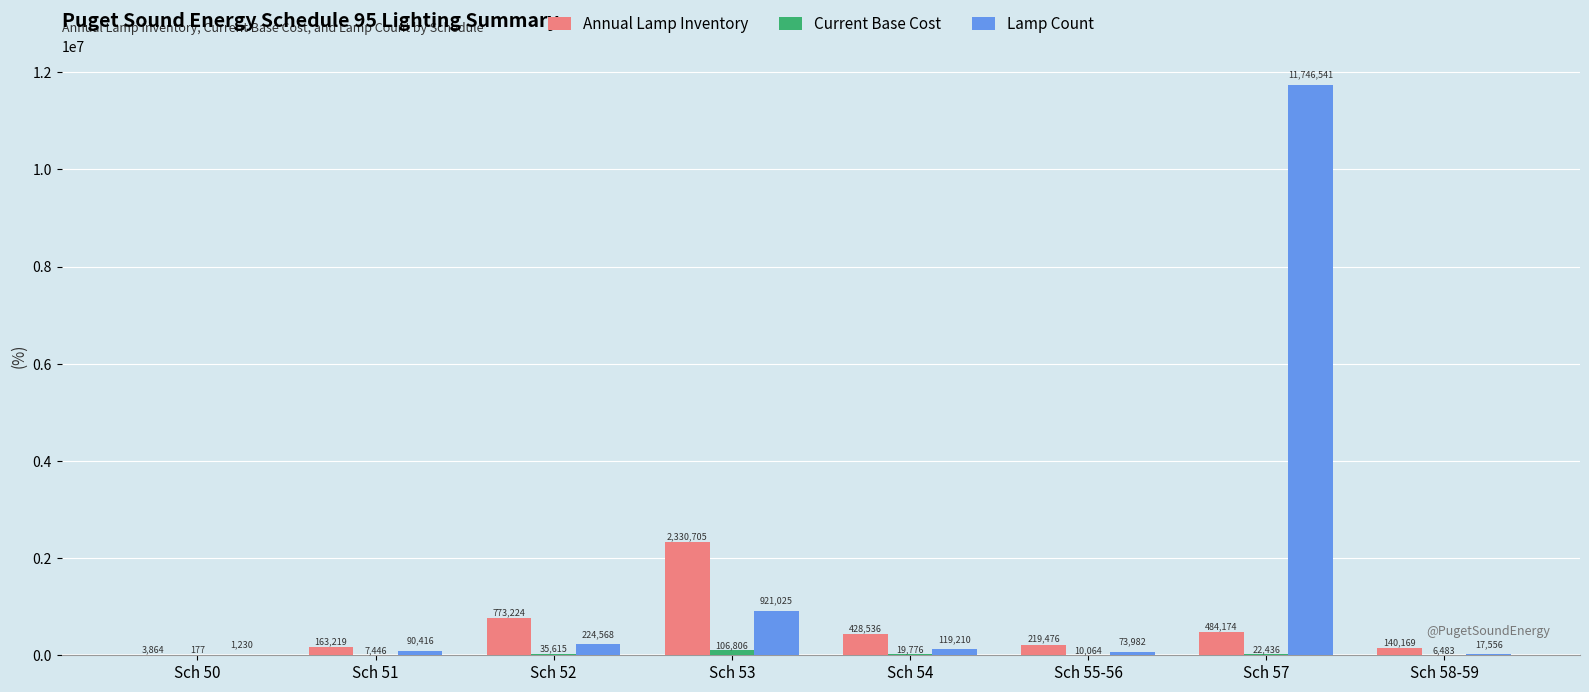

What is the sum of all Lamp Count values?

13194528